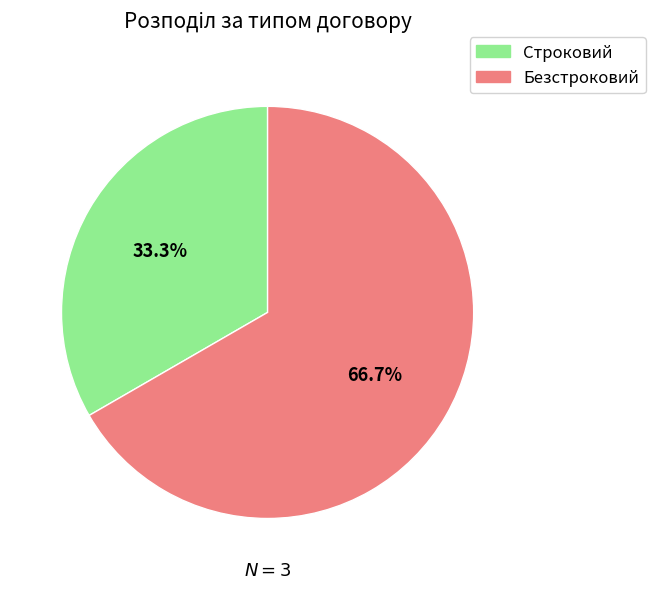

To the nearest percent, what is the combined percentage of Строковий and Безстроковий?

100%